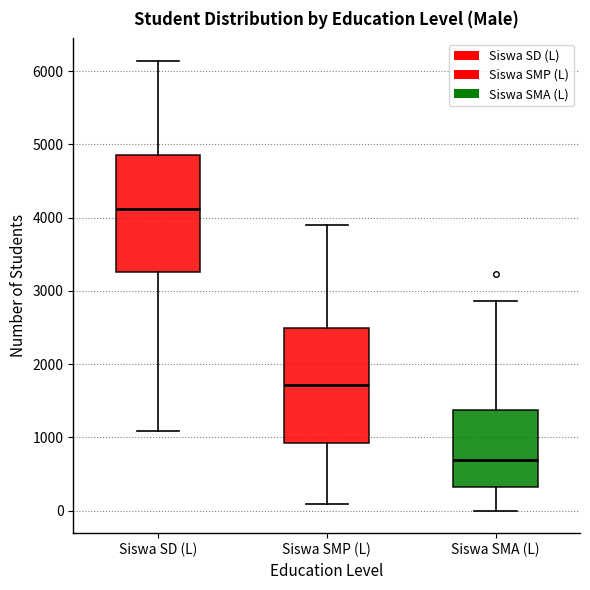

Reading left to right, read every box against the y-axis: the position of its median line, the range the box covers, and the ends of its whiskers. The values are not printed on the chart, so give them approximately, as read against the axis.

Siswa SD (L): median 4100, box 3300 to 4900, whiskers 1100 to 6100
Siswa SMP (L): median 1700, box 900 to 2500, whiskers 100 to 3900
Siswa SMA (L): median 700, box 300 to 1400, whiskers 0 to 2900